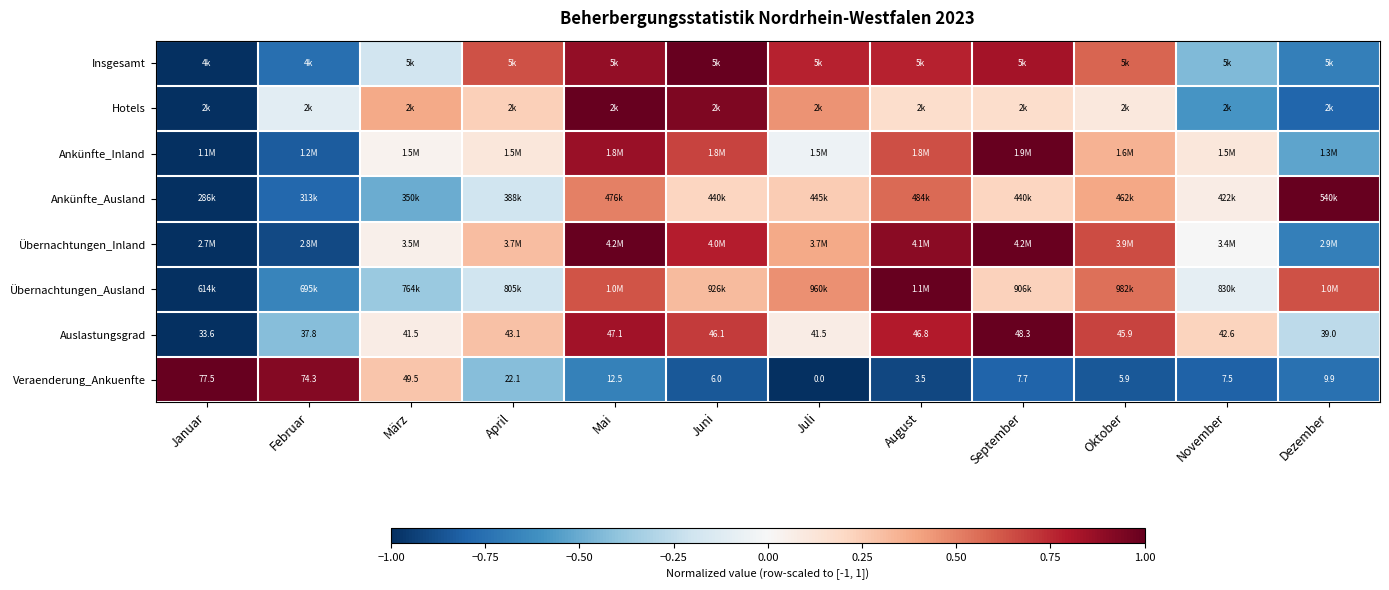

Where is Auslastungsgrad nearest to the value 40?

Dezember